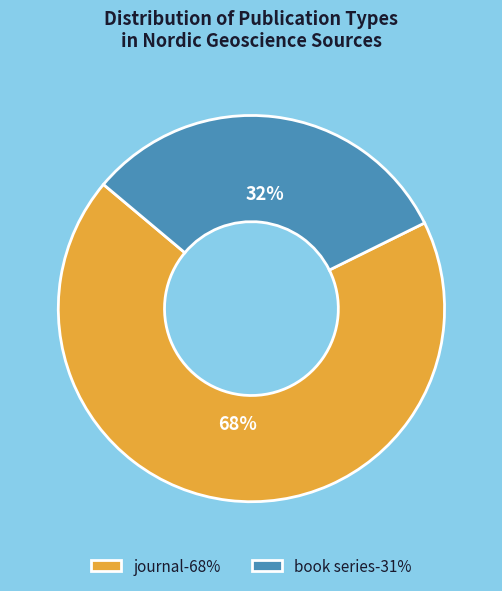

Is the sum of book series-31% and journal-68% greater than half?

Yes